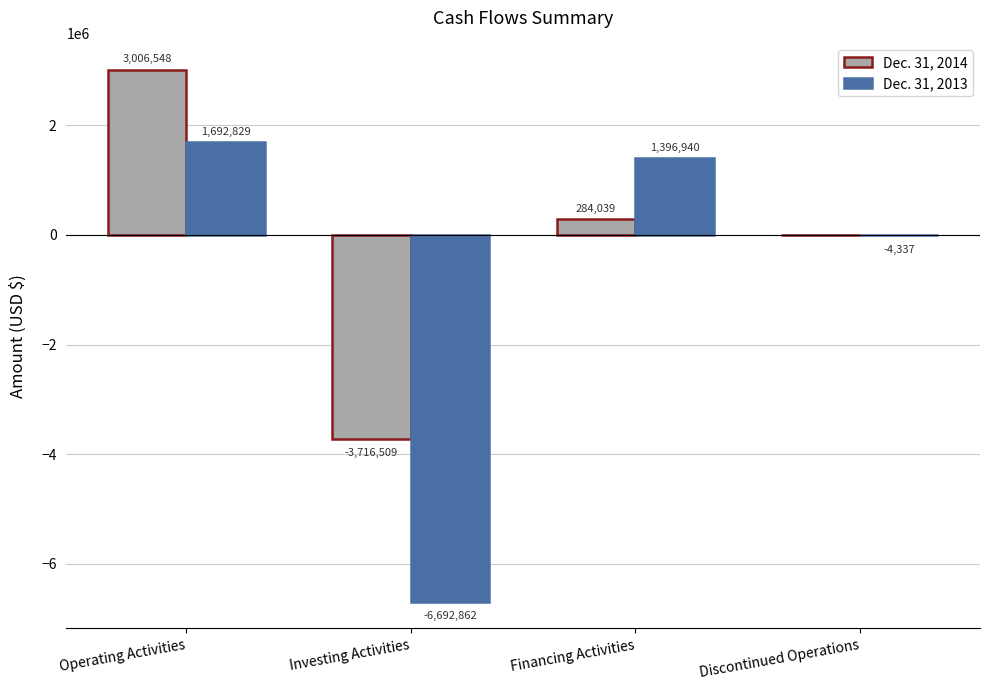

Reading left to right, what are all the values shown in this chart?

Dec. 31, 2014: Operating Activities=3006548	Investing Activities=-3716509	Financing Activities=284039	Discontinued Operations=0
Dec. 31, 2013: Operating Activities=1692829	Investing Activities=-6692862	Financing Activities=1396940	Discontinued Operations=-4337